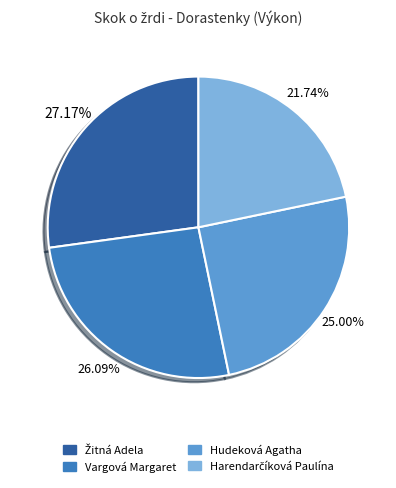

Is there any slice that represents more than half of the pie?

No